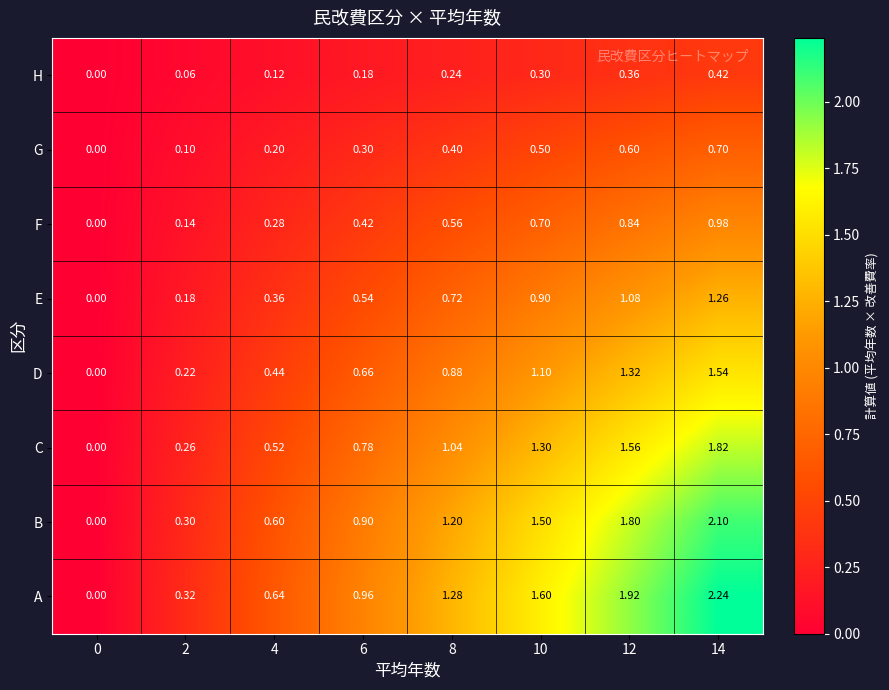

List the series in order of their peak value, lowest first.

H, G, F, E, D, C, B, A